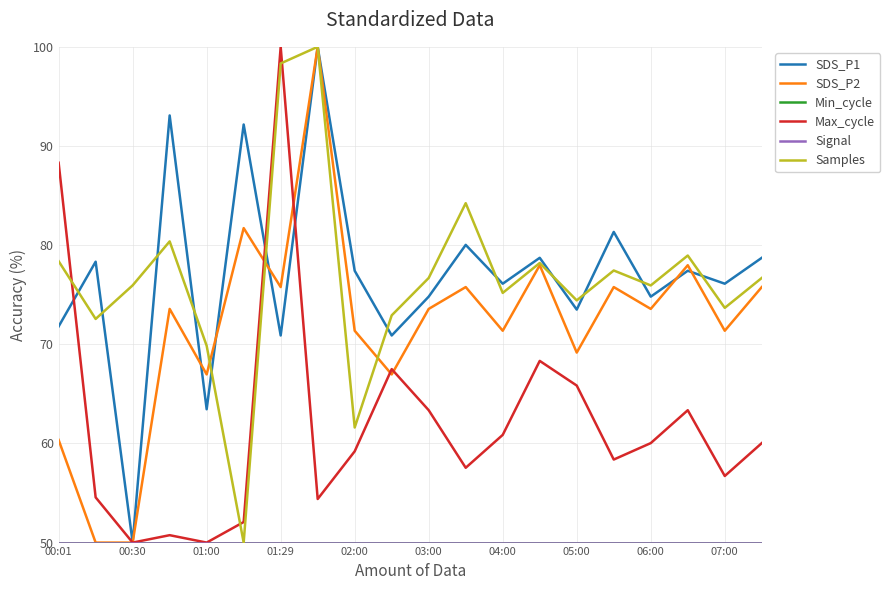

Does the chart have visible grid lines?

Yes